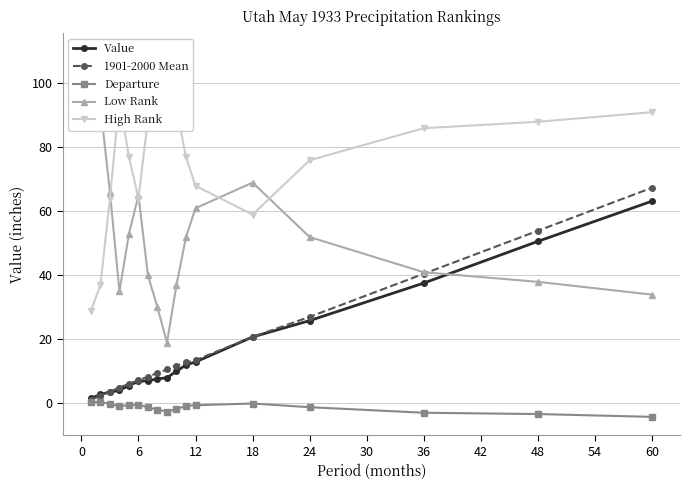

Is it true that Departure equals -1.2 at 24?

True